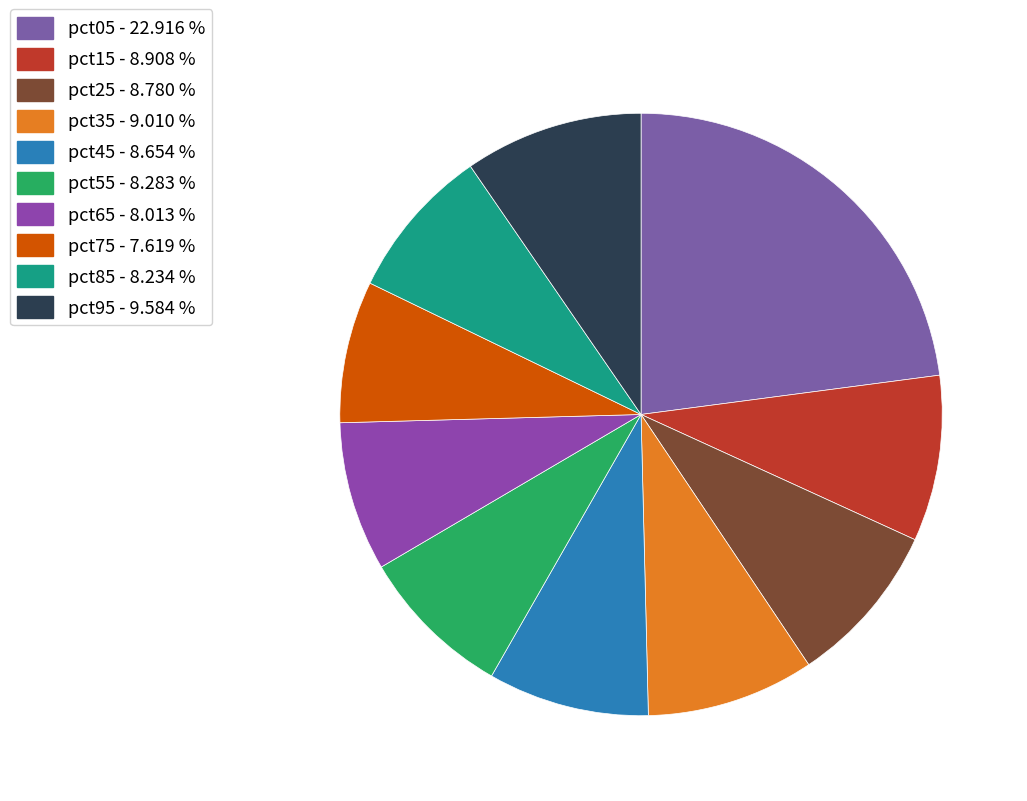

Between pct15 and pct85, which is larger?

pct15